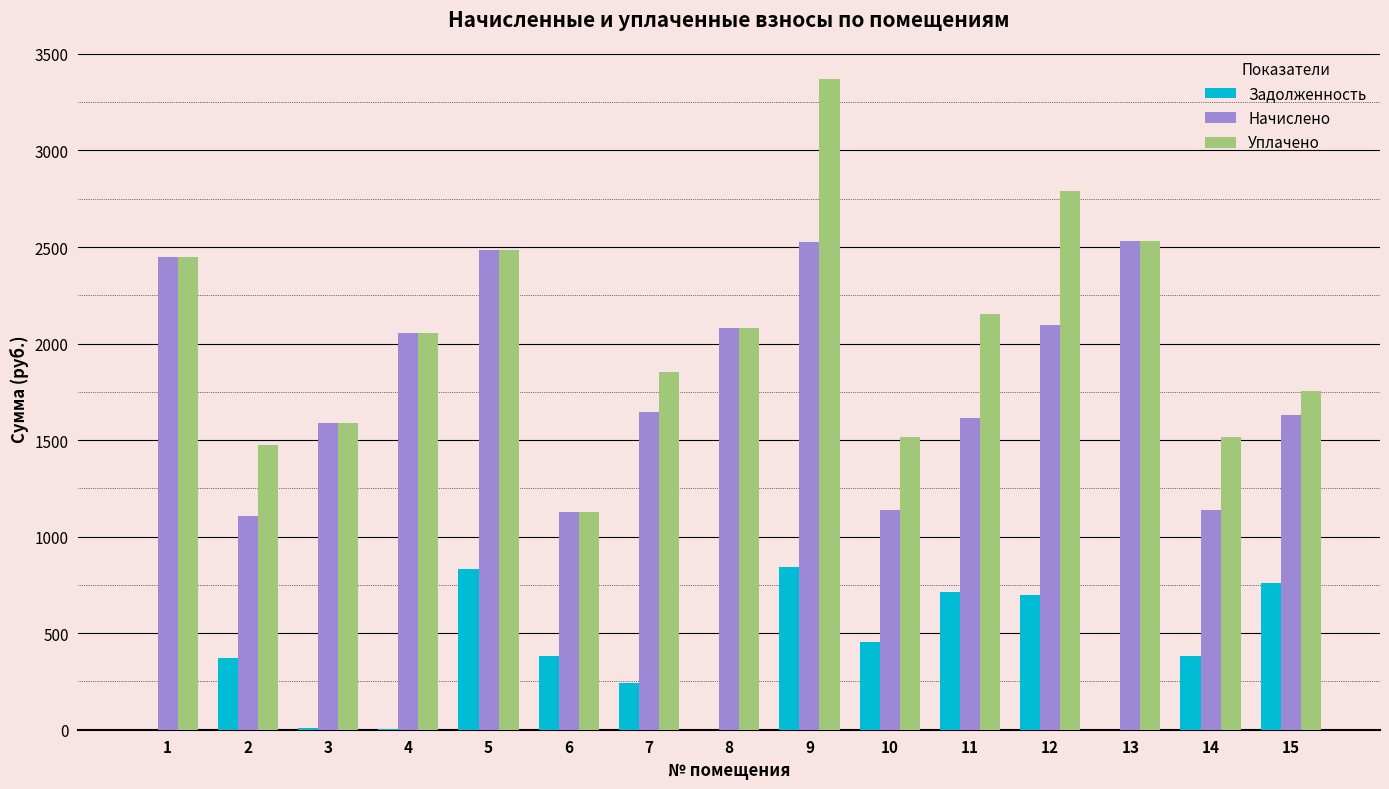

Which series has the widest spread of values?

Уплачено